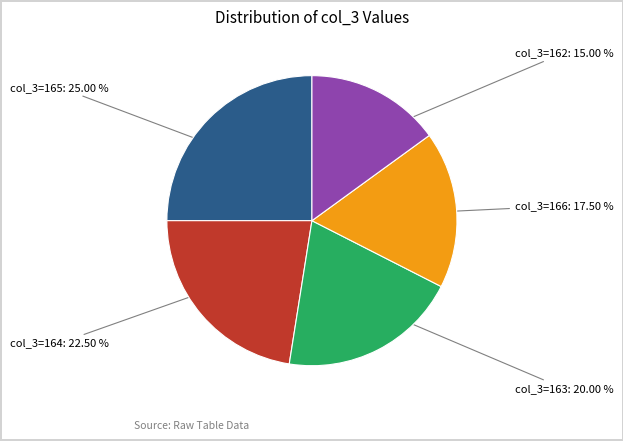

Does any single category account for the majority?

No